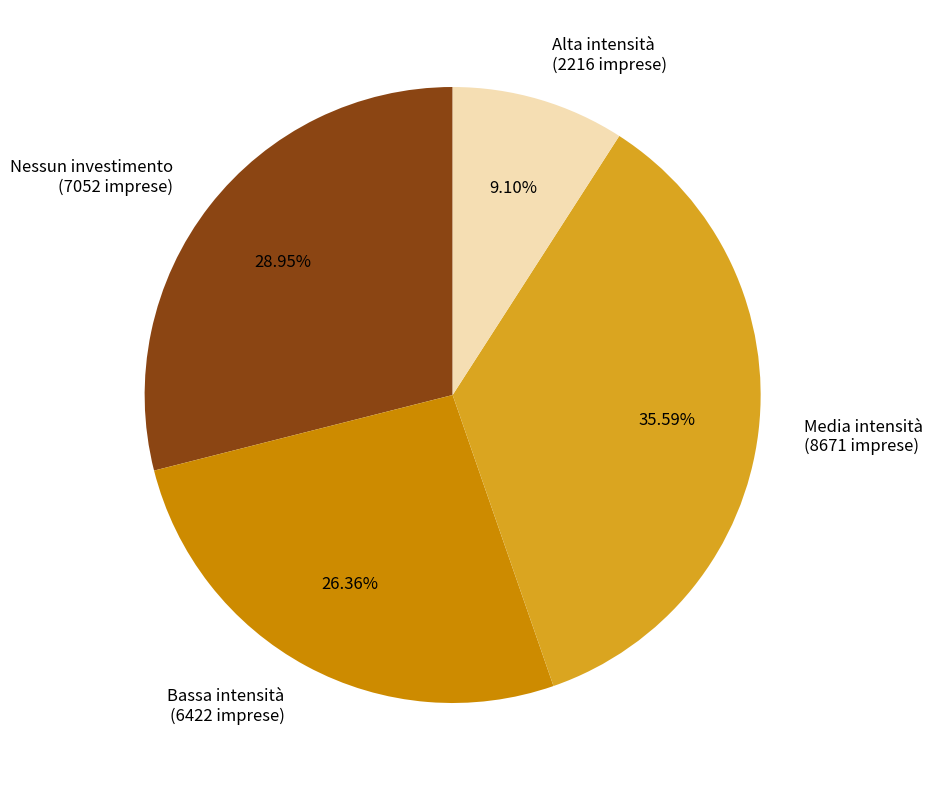

Approximately how many times larger is the value at Alta intensità compared to Nessun investimento?

0.3